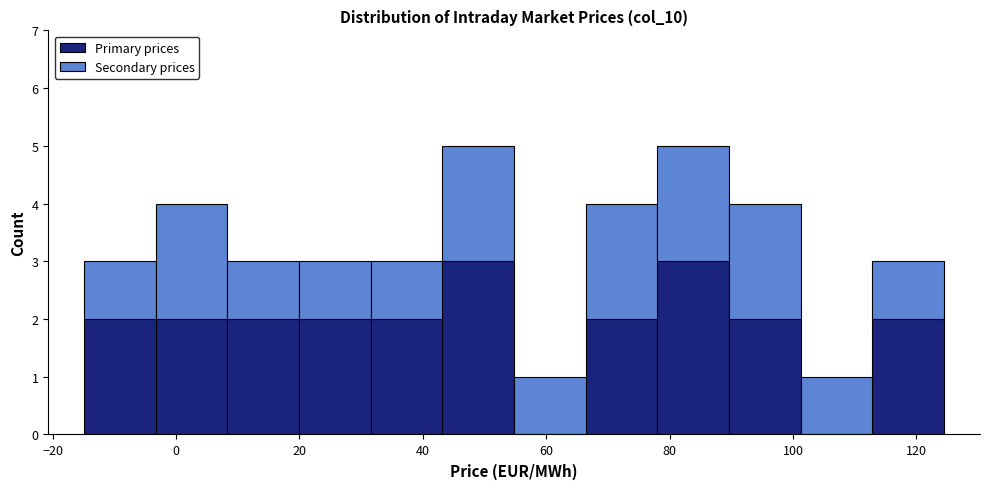

Reading left to right, list every stacked bar in this chart as the range it spans on the x-axis followed by its total height. Neither the bar edges nor the heights are printed on the chart, so give them approximately, as read against the axes.

-14 to -4: 3
-4 to 8: 4
8 to 20: 3
20 to 32: 3
32 to 44: 3
44 to 54: 5
54 to 66: 1
66 to 78: 4
78 to 90: 5
90 to 102: 4
102 to 112: 1
112 to 124: 3